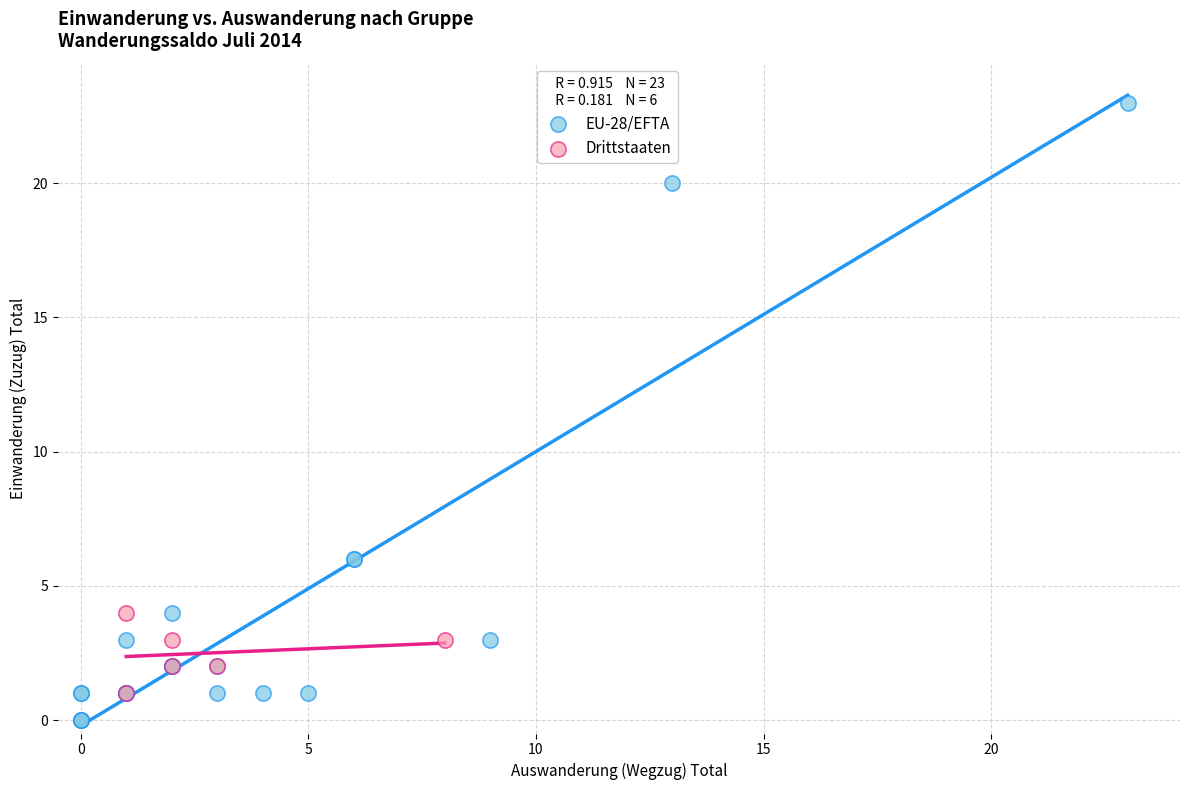

Which series contains the lowest Y value?

EU-28/EFTA